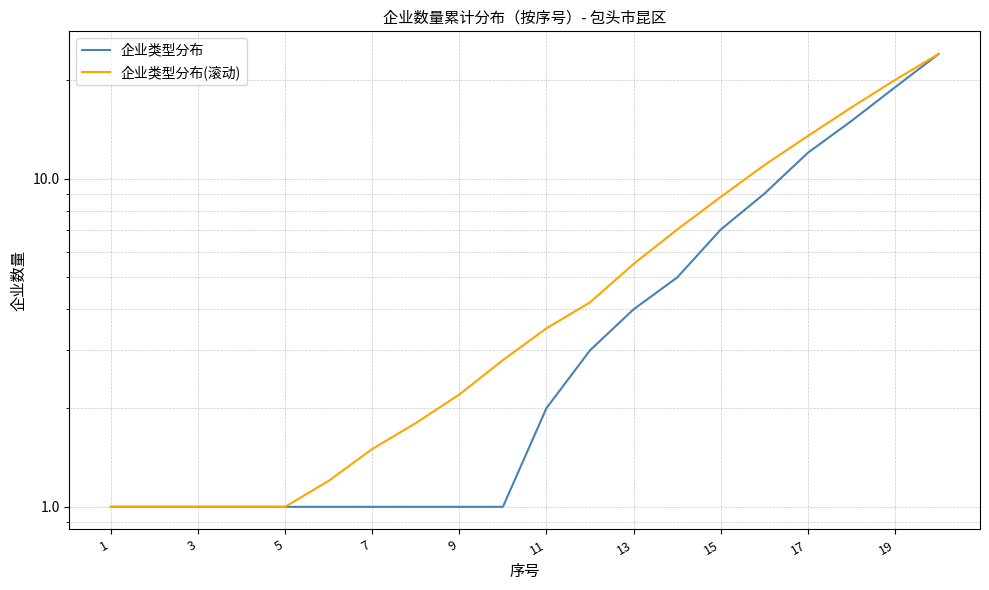

How many series are shown in this chart?

2